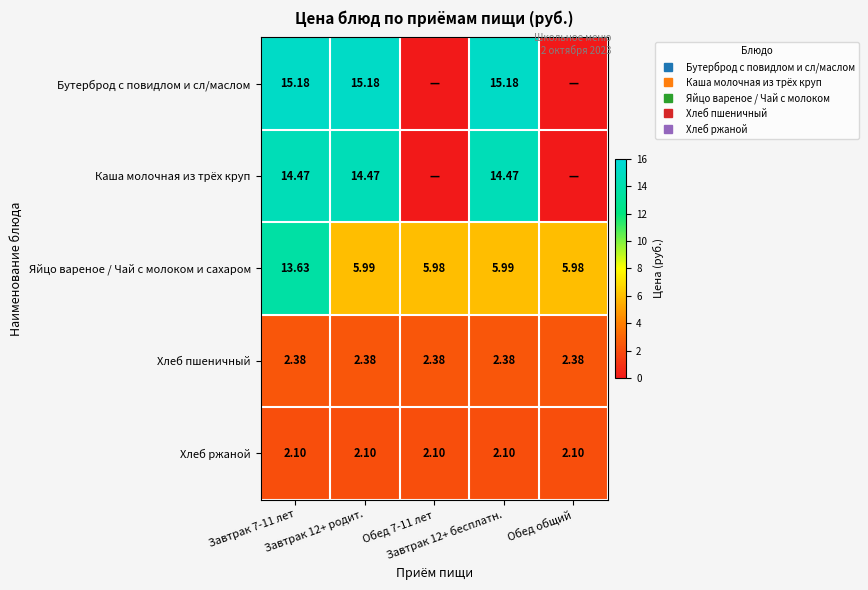

The Бутерброд с повидлом и сл/маслом series shows 24.2 at Завтрак 12+ бесплатн.. True or false?

False